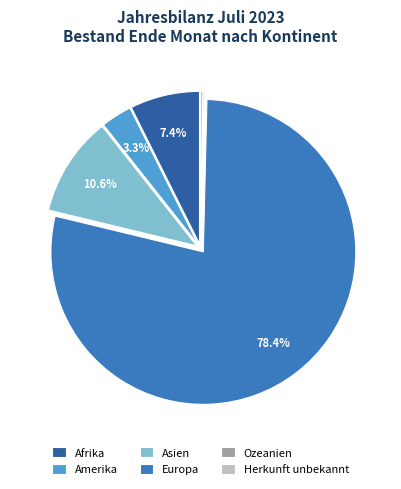

What is the ratio of the value at Europa to the value at Afrika?

10.6